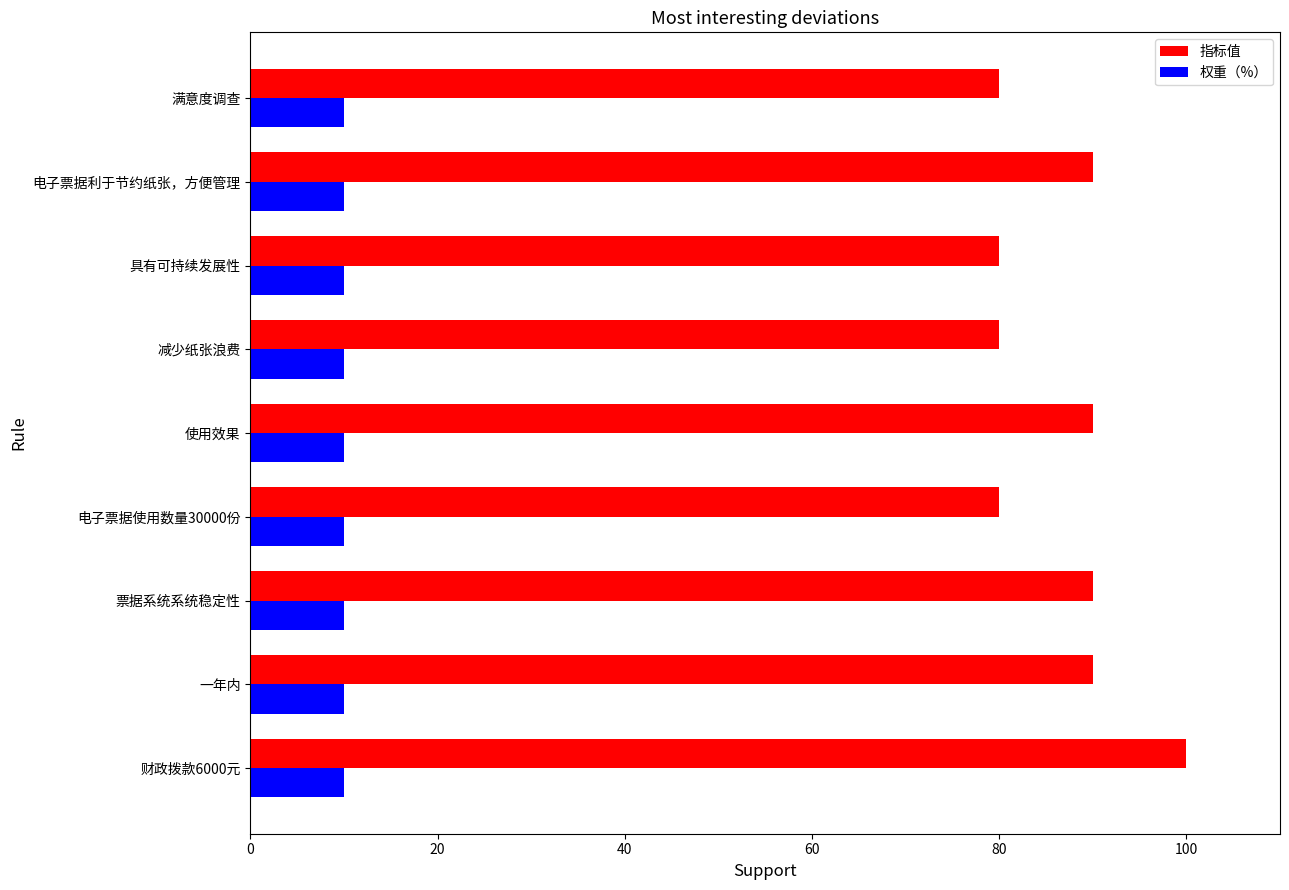

Between 财政拨款6000元 and 电子票据使用数量30000份, which series saw the biggest shift?

指标值